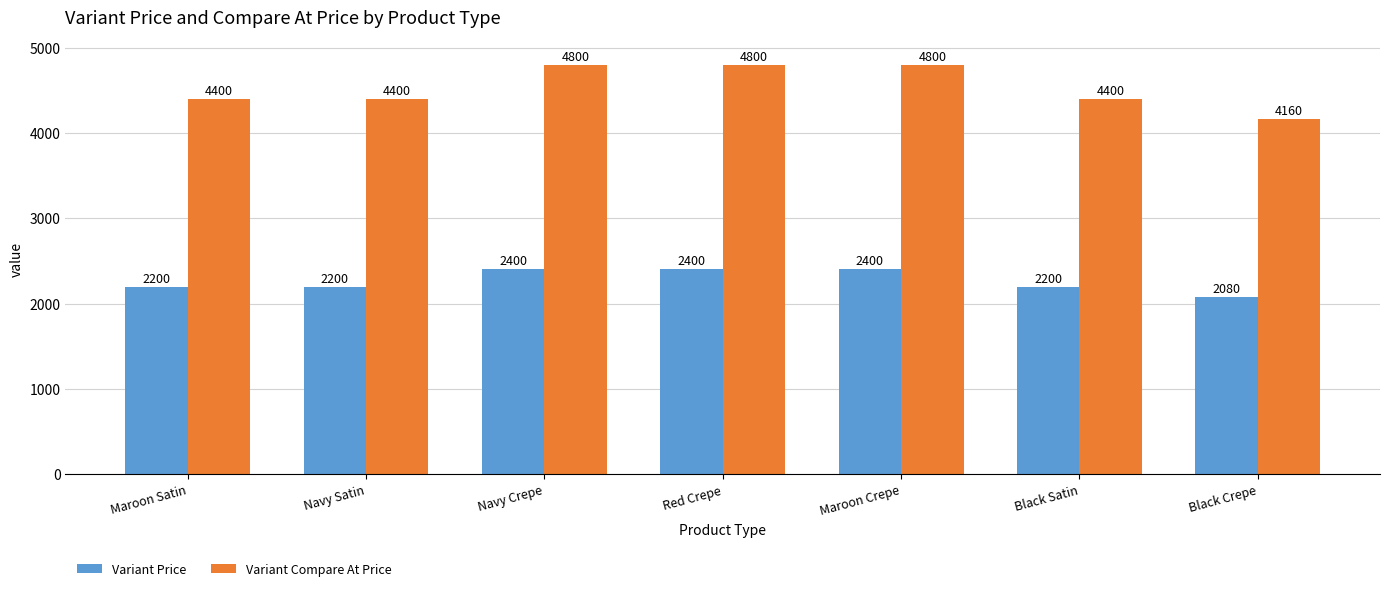

Which category has the lowest value in the Variant Price series?

Black Crepe